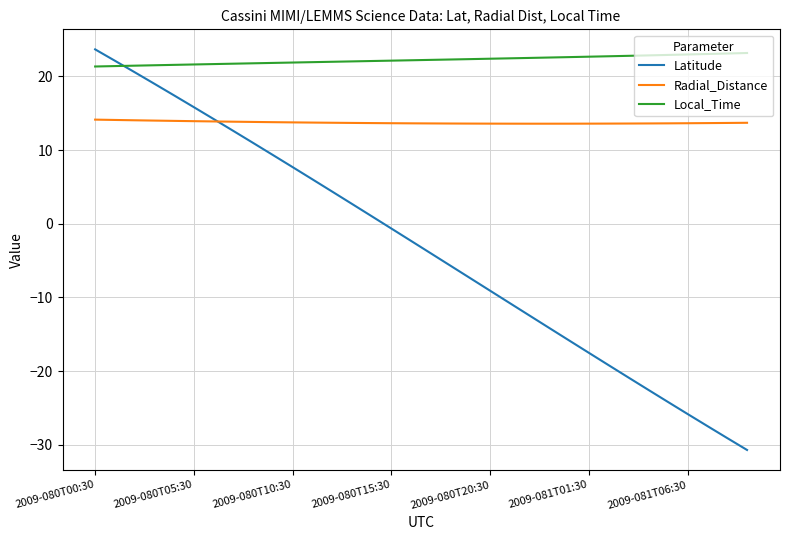

Which series has the largest total across all categories?

Local_Time